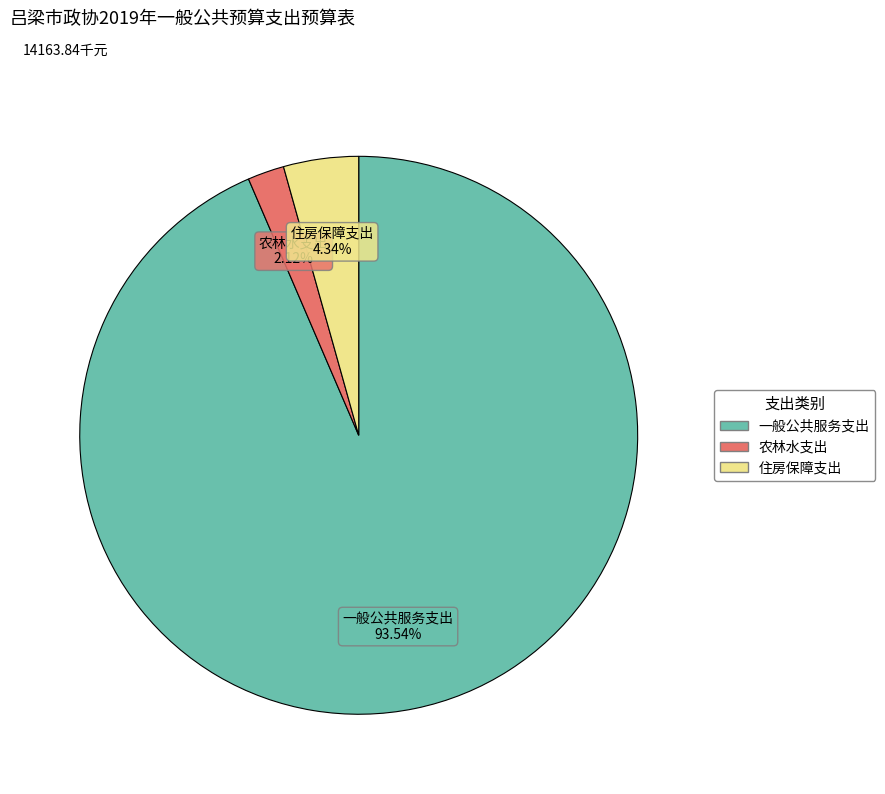

Count the number of slices in the pie.

3